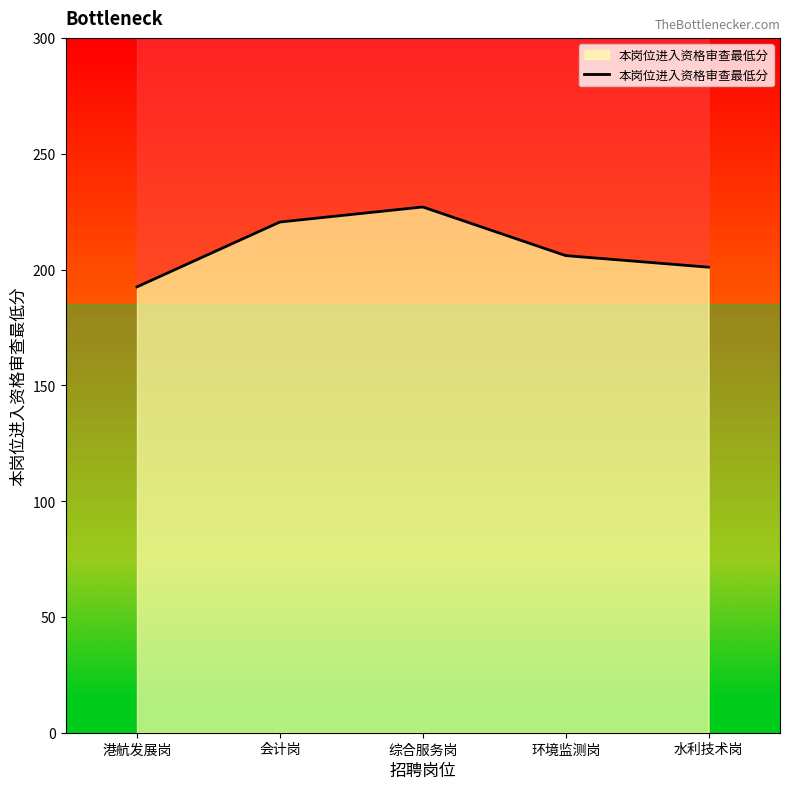

What is the change in value from 港航发展岗 to 环境监测岗?

+13.5